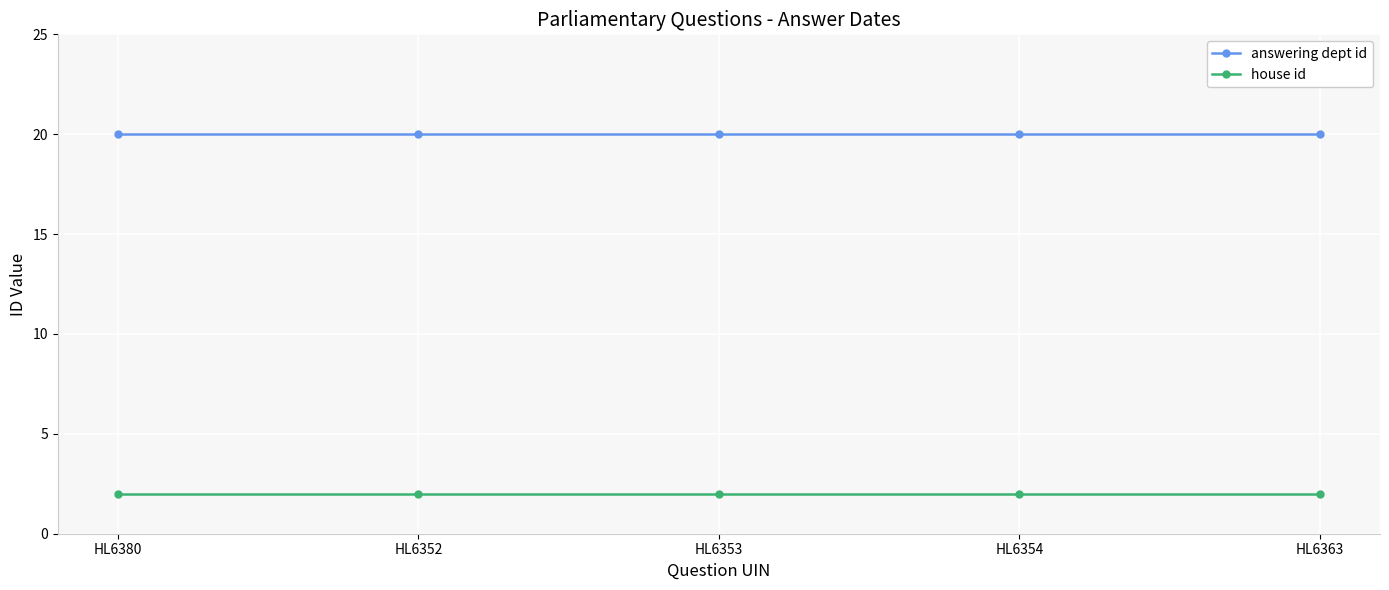

True or false: house id and answering dept id intersect in this chart.

False